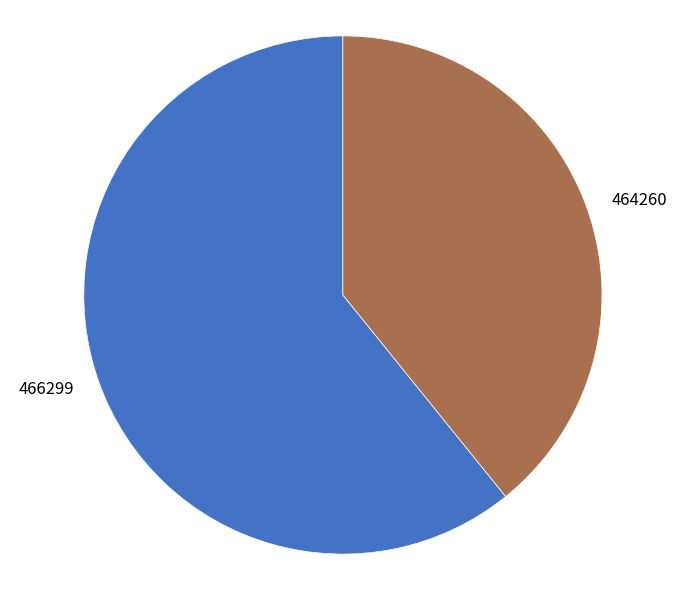

What is the majority slice?

466299